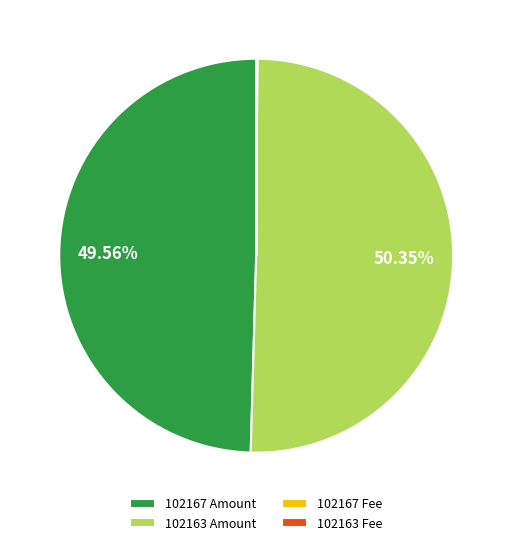

To the nearest percent, what is the average slice percentage?

25%